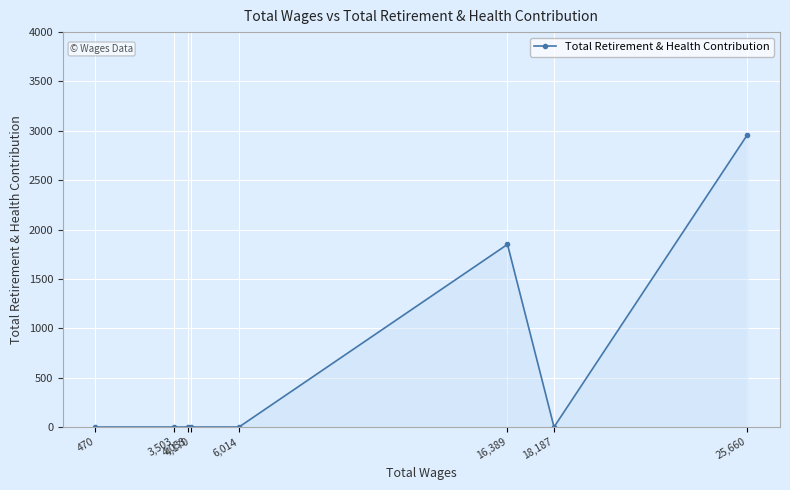

How many lines are shown in the chart?

1